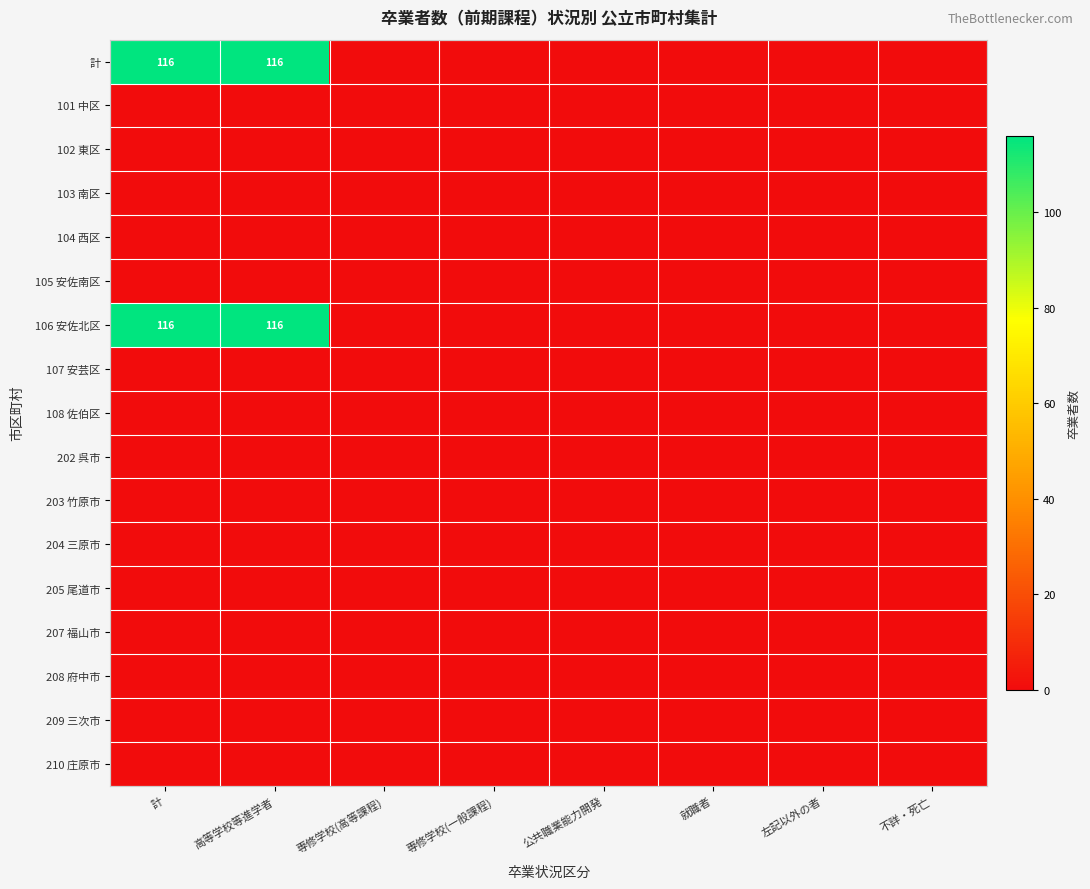

At which category is the sum across all series the highest?

計